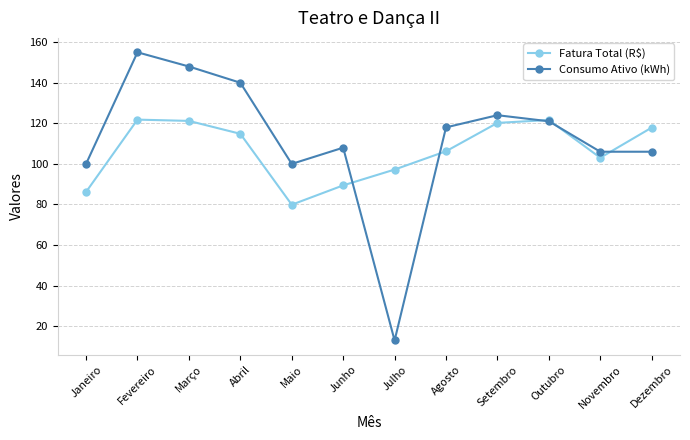

Which series has the largest range (max minus min)?

Consumo Ativo (kWh)